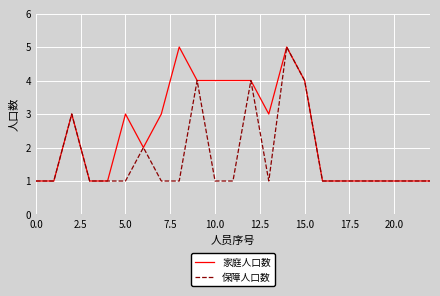

Does the chart display data point markers on the line(s)?

No